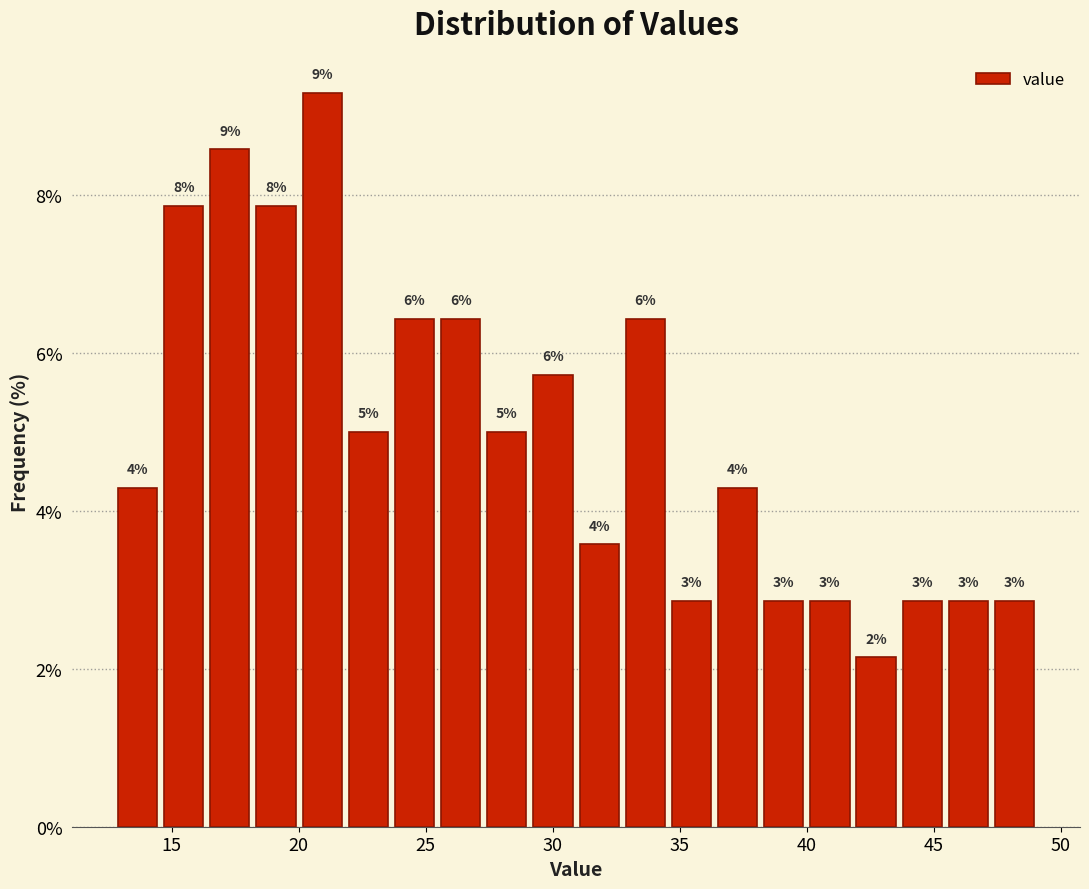

Around what value on the x-axis is the tallest bar? Give the approximate position of its centre, as read against the axis.

21.0